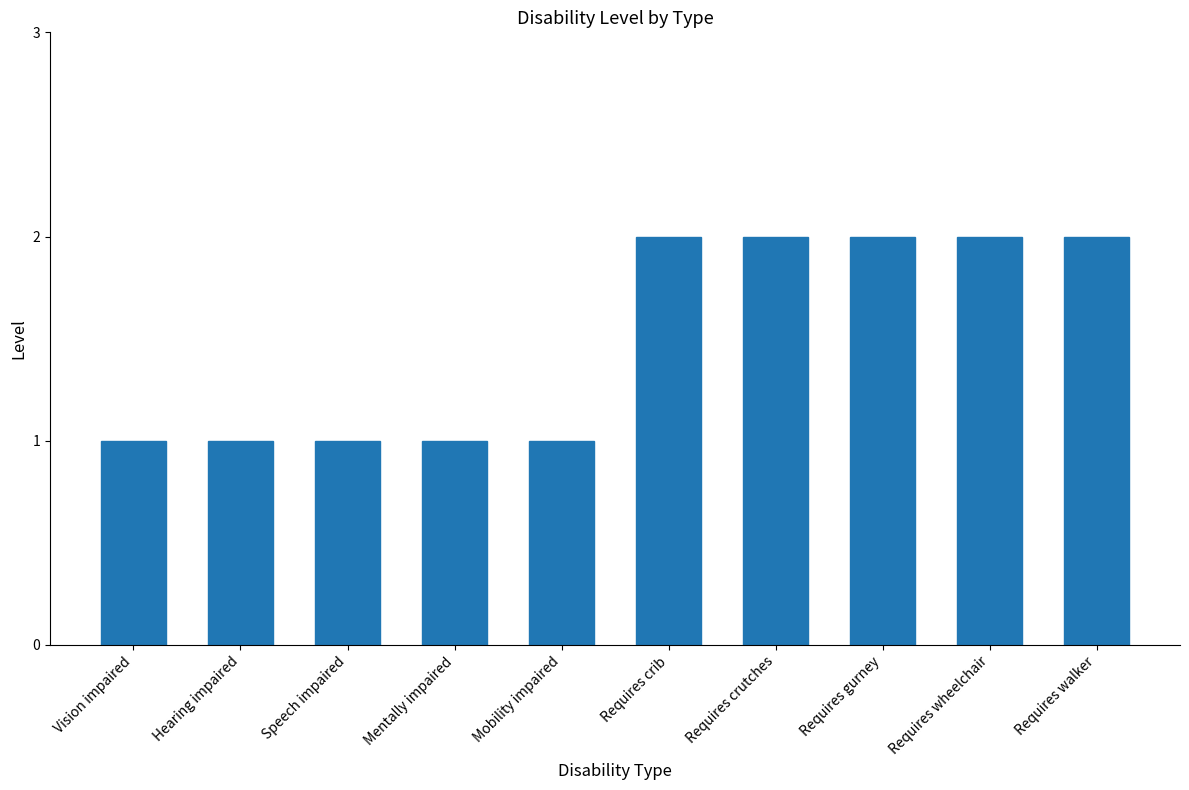

What is the label of the 10th bar from the left?

Requires walker